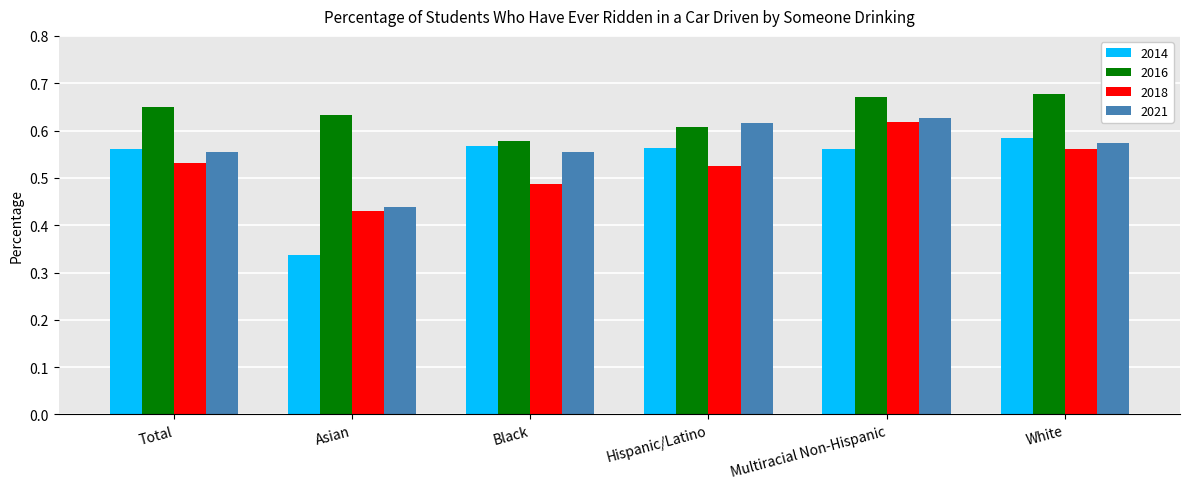

What is the difference between the maximum and minimum values in the 2018 series?

0.2